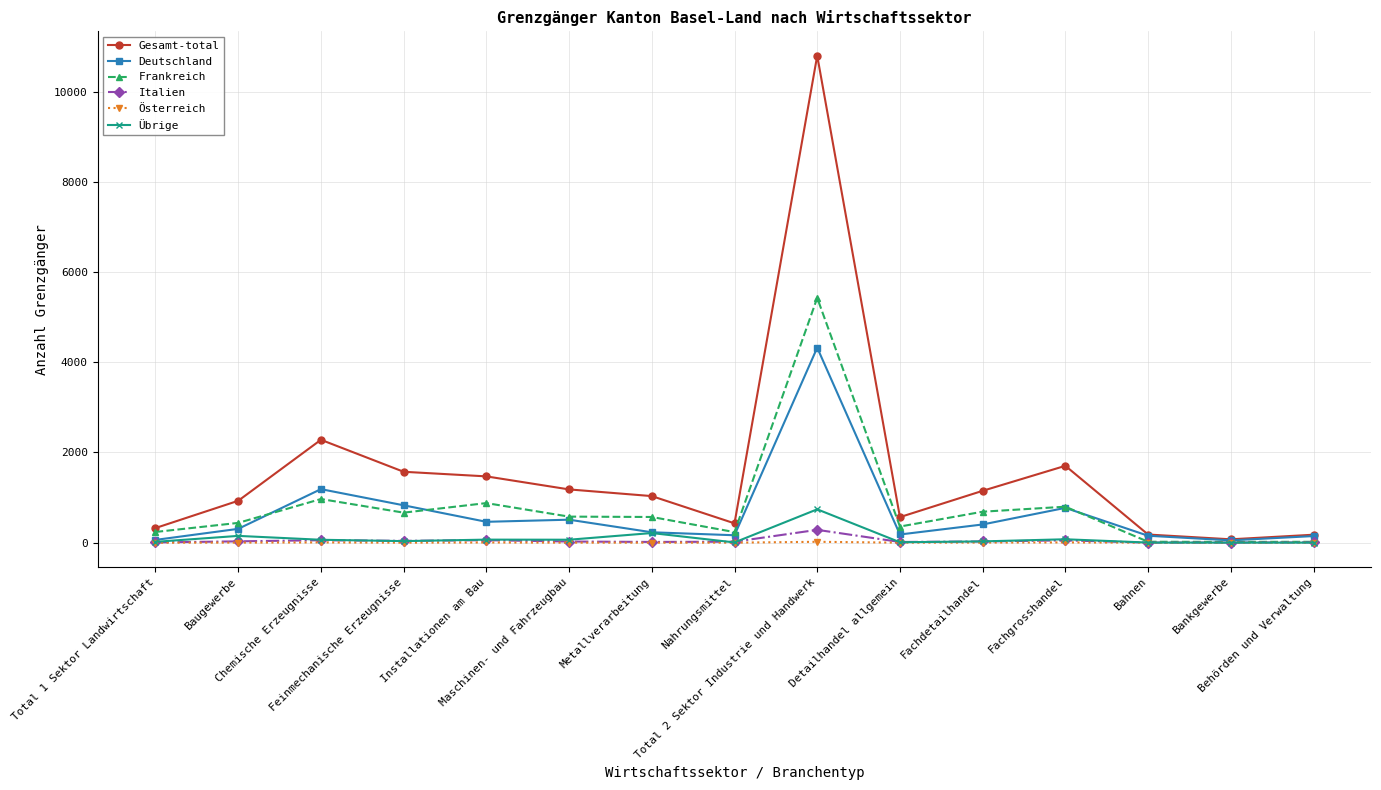

What is the sum of all Frankreich values?

11900